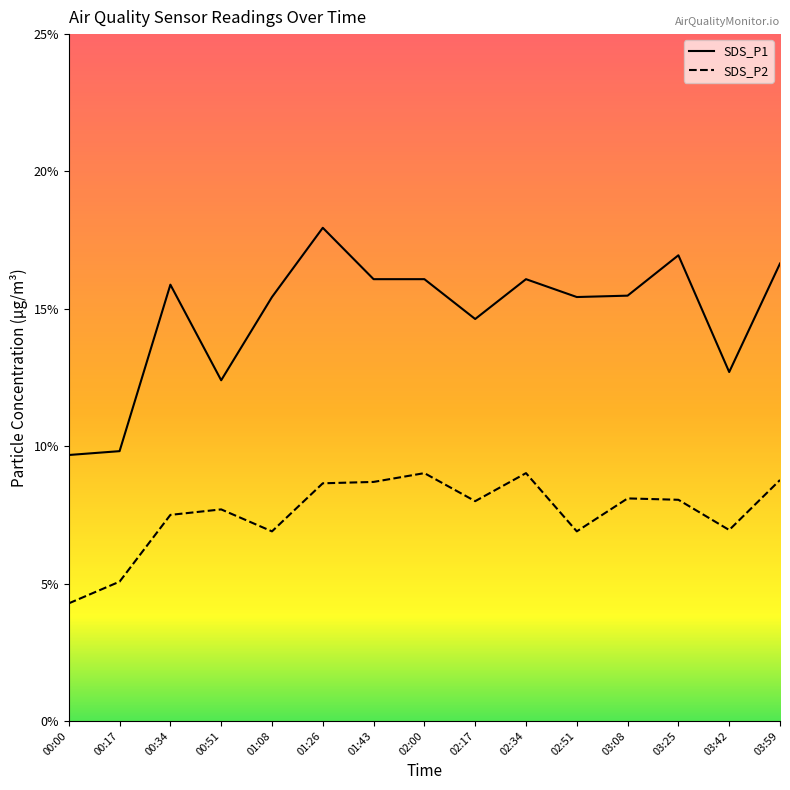

Rank the series by their maximum value, from highest to lowest.

SDS_P1, SDS_P2